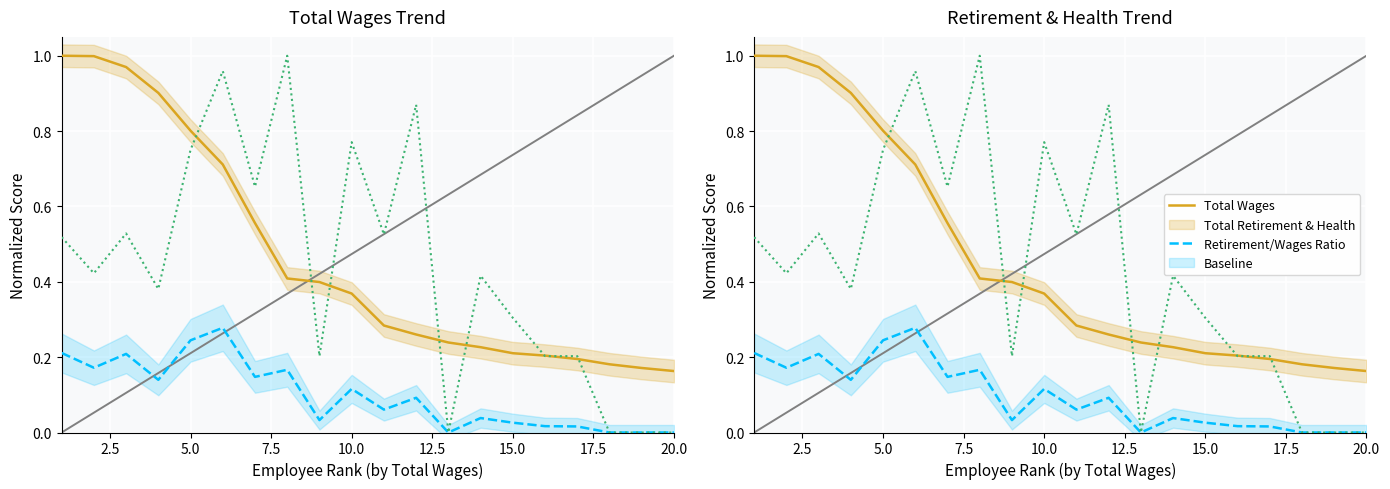

True or false: Total Wages and Total Retirement & Health intersect in this chart.

False